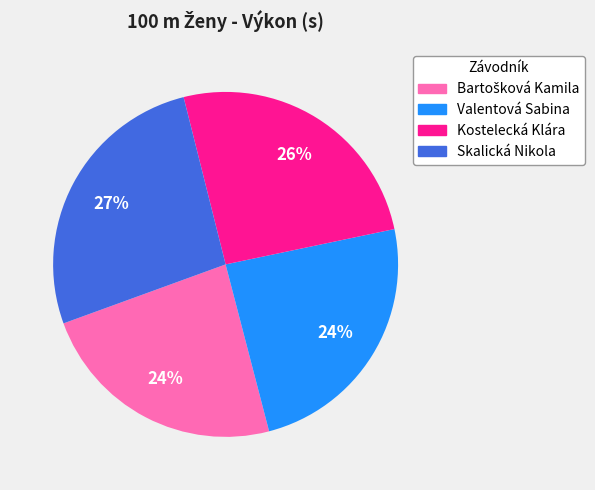

Which has a higher value, Skalická Nikola or Valentová Sabina?

Skalická Nikola